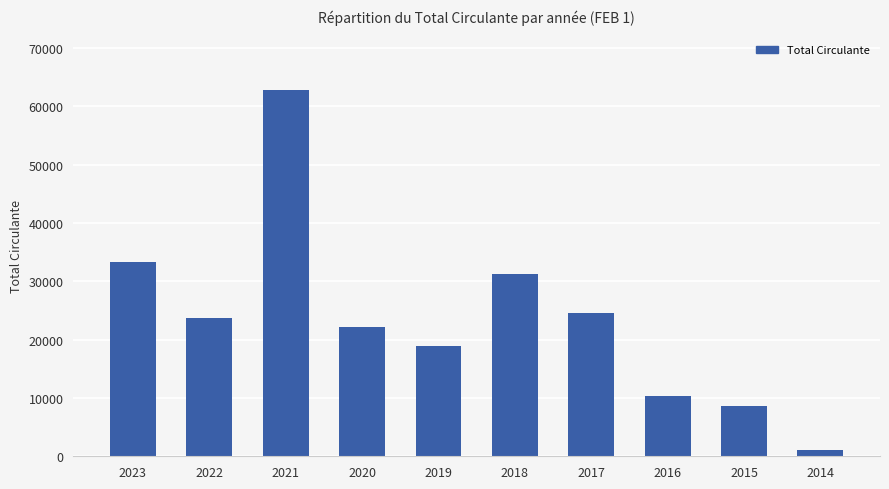

Reading right to left, transcribe all the data shown in this chart.

1022	8554	10259	24597	31334	18869	22237	62753	23699	33241